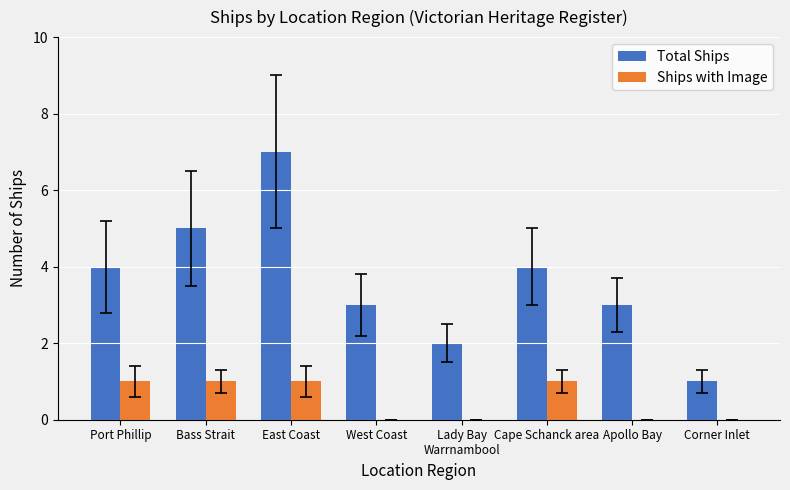

The value of Total Ships at Lady Bay
Warrnambool is 1. True or false?

False